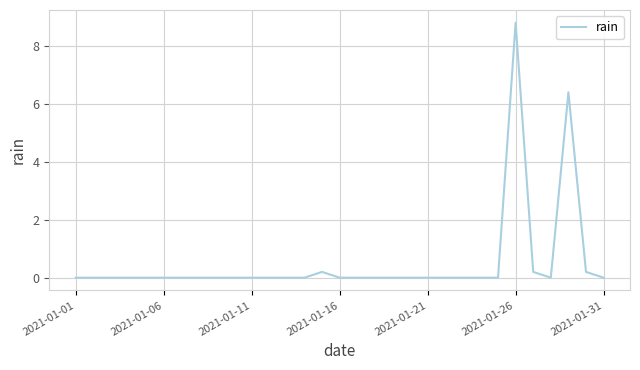

What is the average value?

0.5